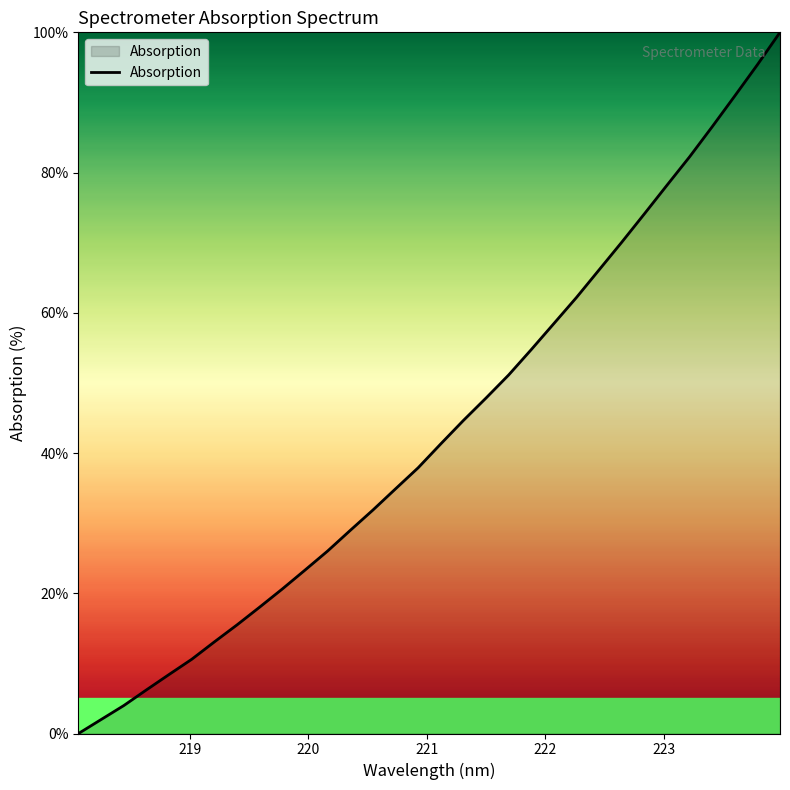

Reading left to right, transcribe all the data shown in this chart.

0.0	2.0	4.0	6.2	8.4	10.6	13.1	15.5	18.0	20.6	23.3	26.0	29.0	31.9	34.9	37.9	41.3	44.6	47.8	51.1	54.8	58.5	62.2	66.1	70.1	74.1	78.2	82.2	86.5	90.9	95.4	100.0